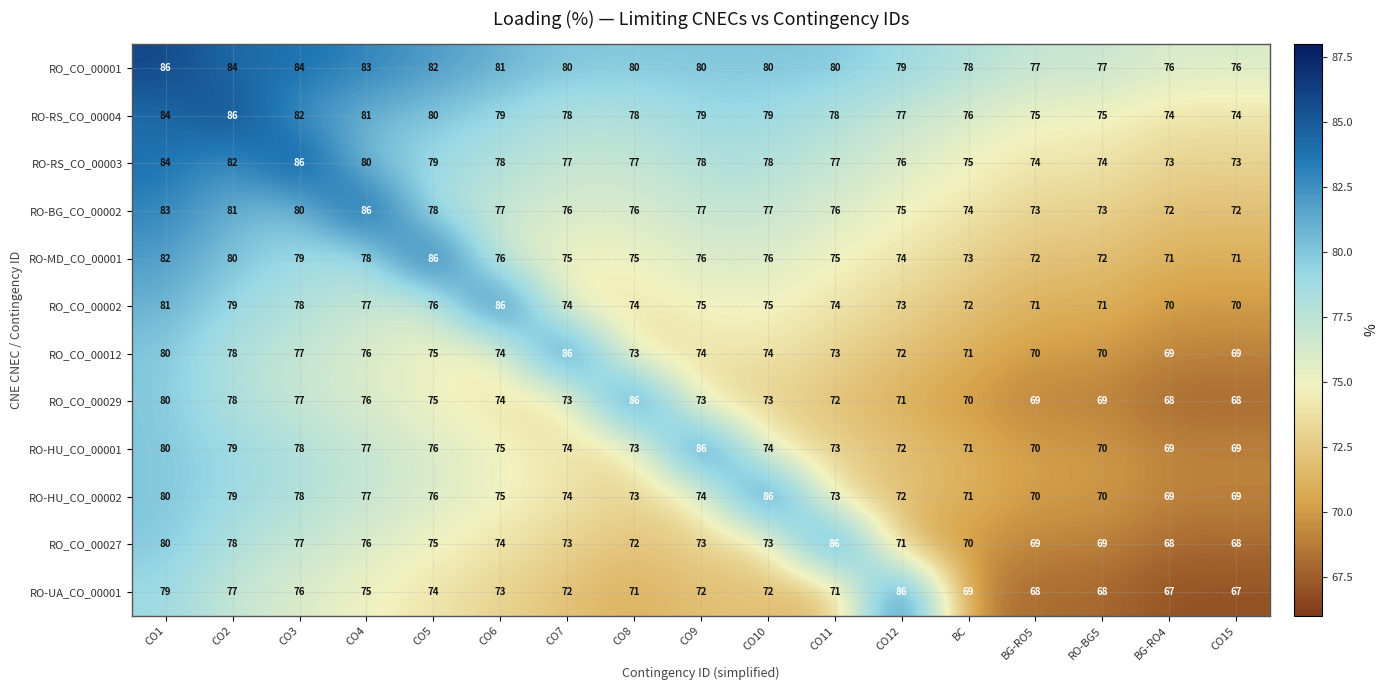

True or false: RO-HU_CO_00002 has a value of 119 at BG-RO5.

False